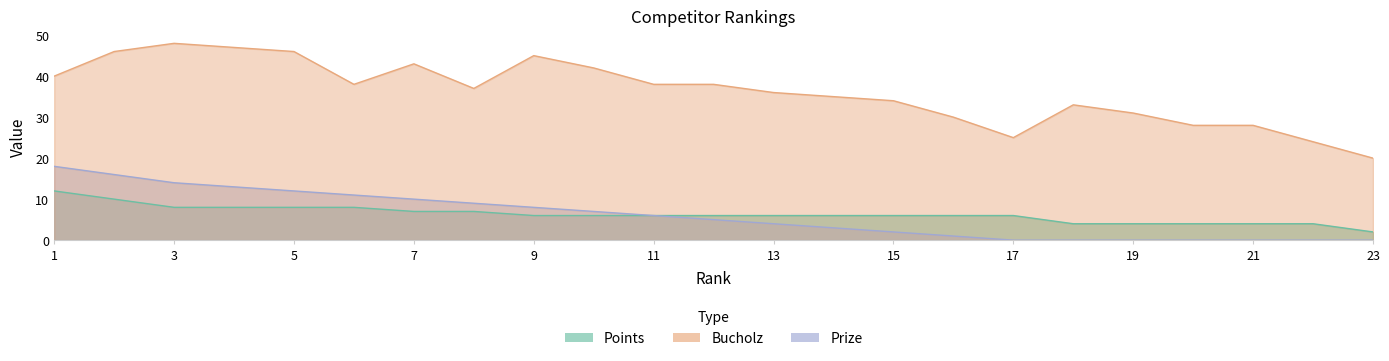

Which has a higher value, 5 or 1?

1